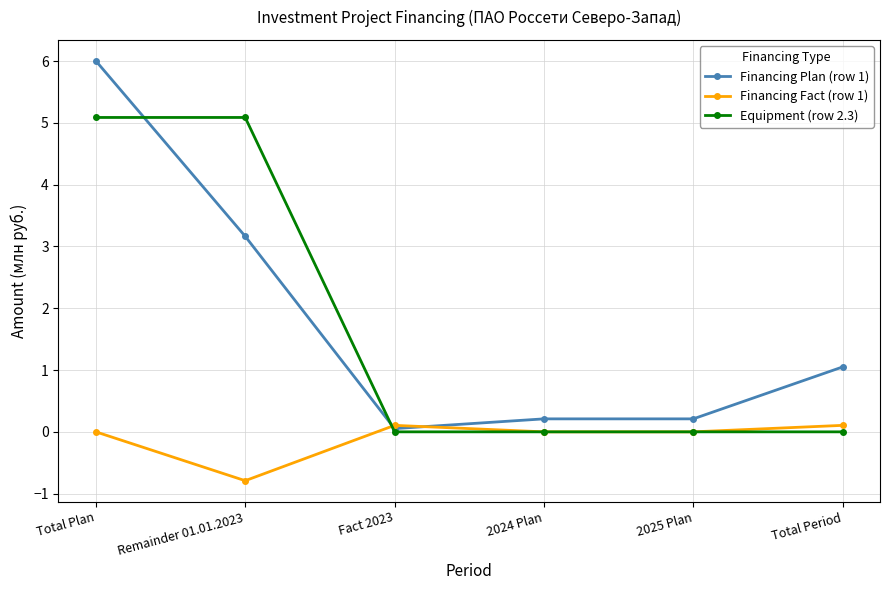

Which series ends up on top after the final intersection of Financing Fact (row 1) and Equipment (row 2.3)?

Financing Fact (row 1)